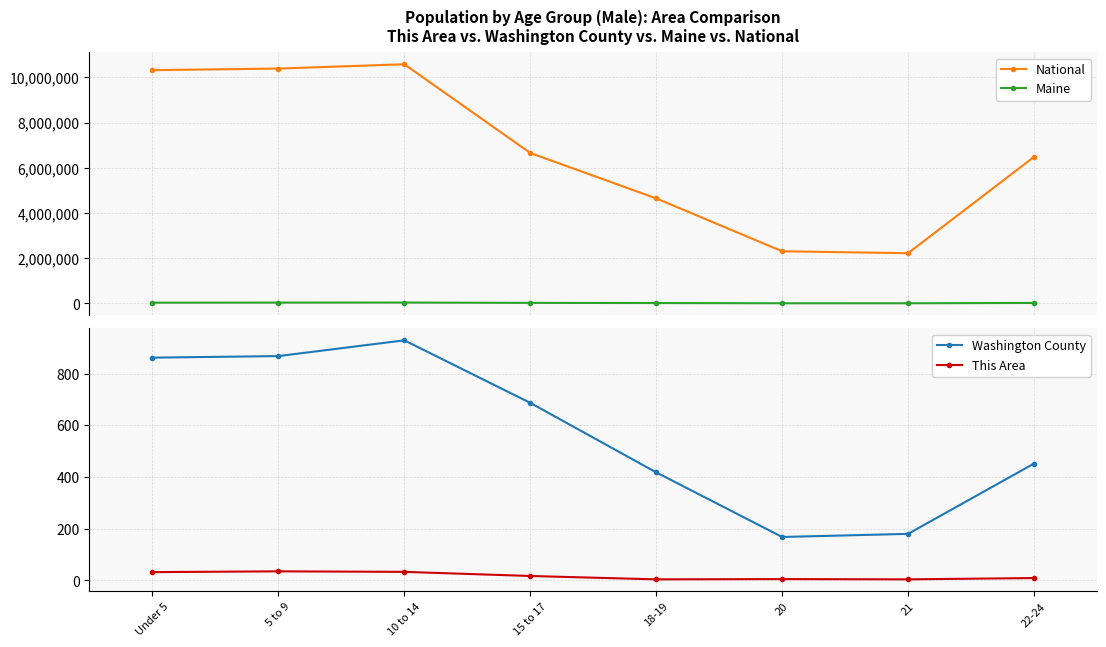

What is the spread (max minus min) of values at 10 to 14?

10579829